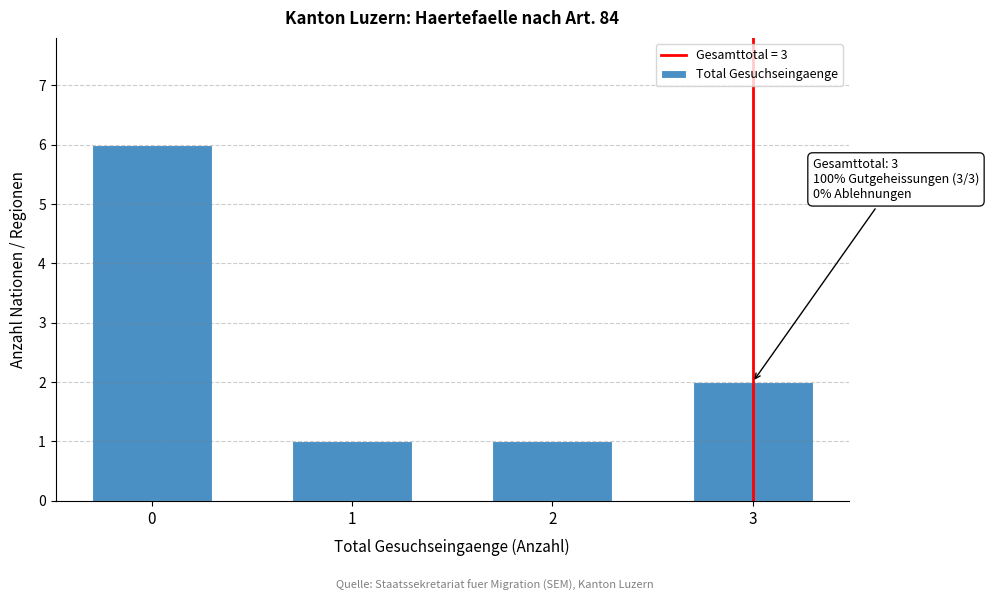

Reading left to right, extract all data points from this chart.

0=6	1=1	2=1	3=2